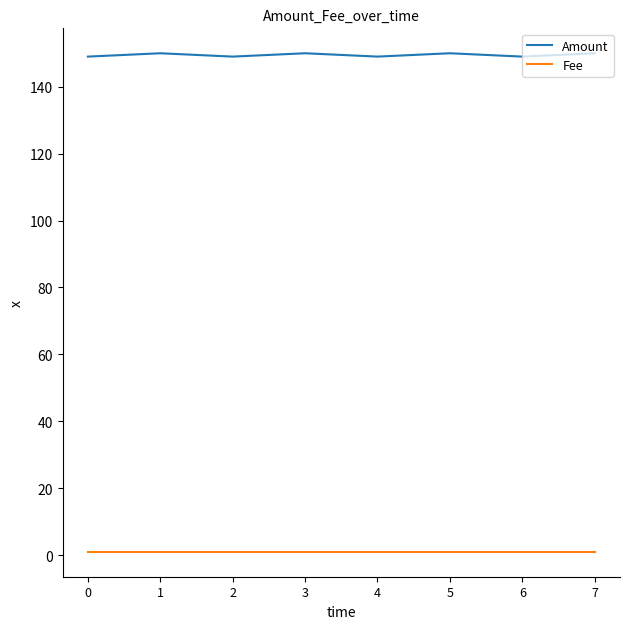

What is the maximum value shown in the chart?

150